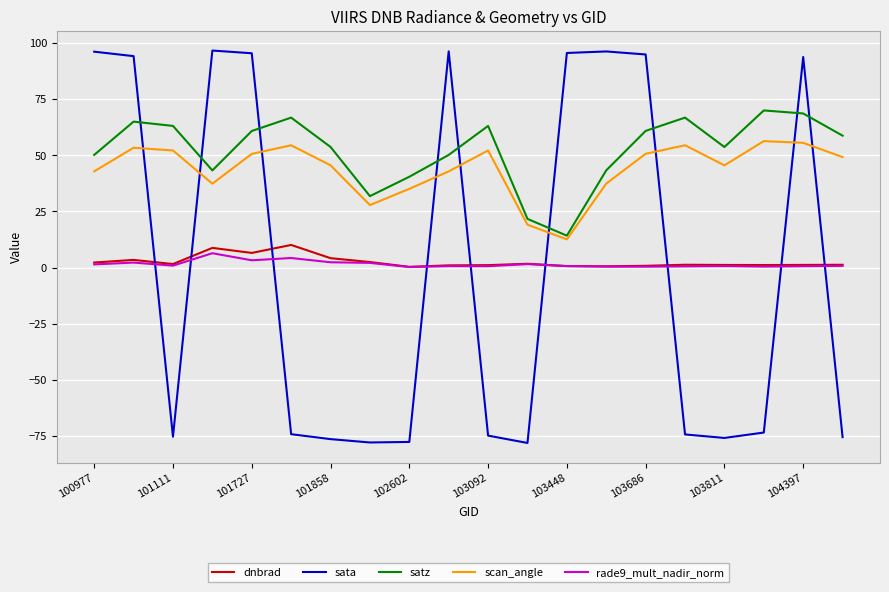

What are all the series names shown in the legend?

dnbrad, sata, satz, scan_angle, rade9_mult_nadir_norm